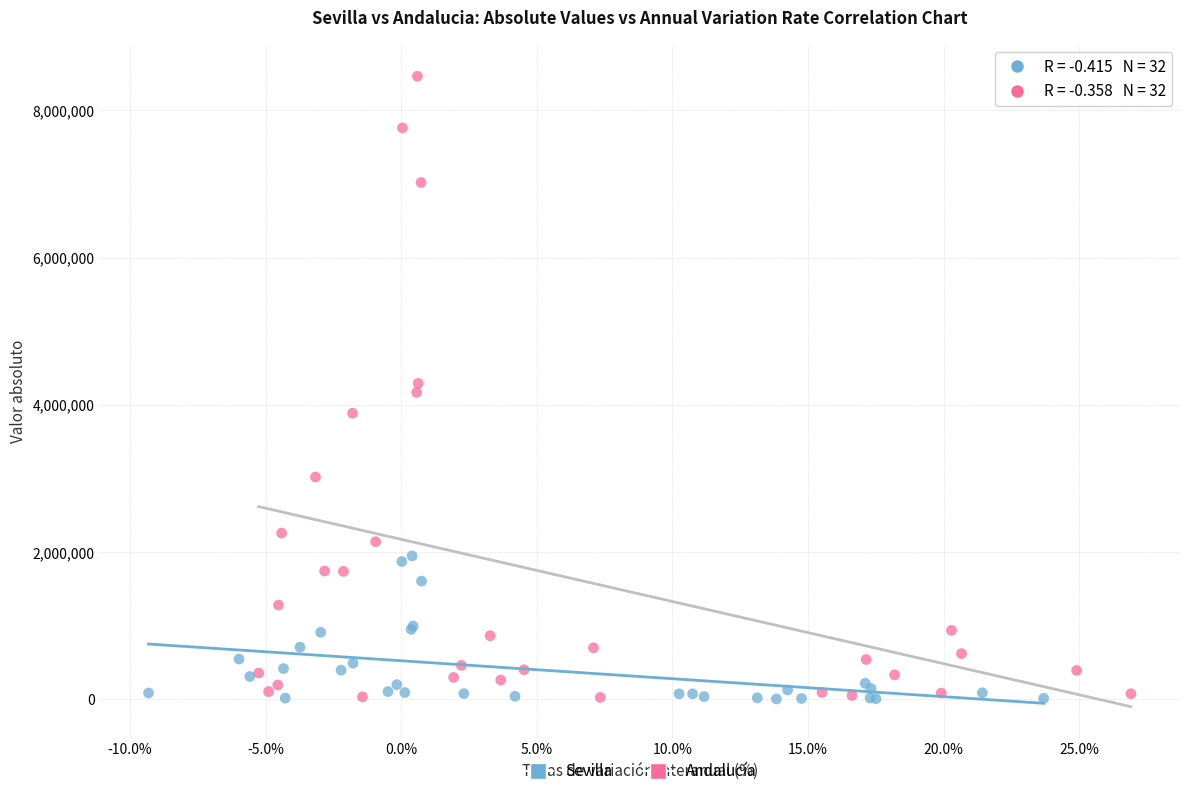

Which series reaches the maximum Y coordinate?

Andalucía